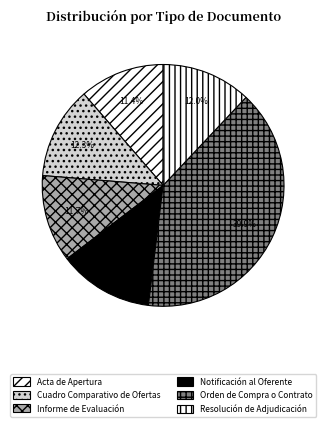

How many segments does this pie chart have?

6